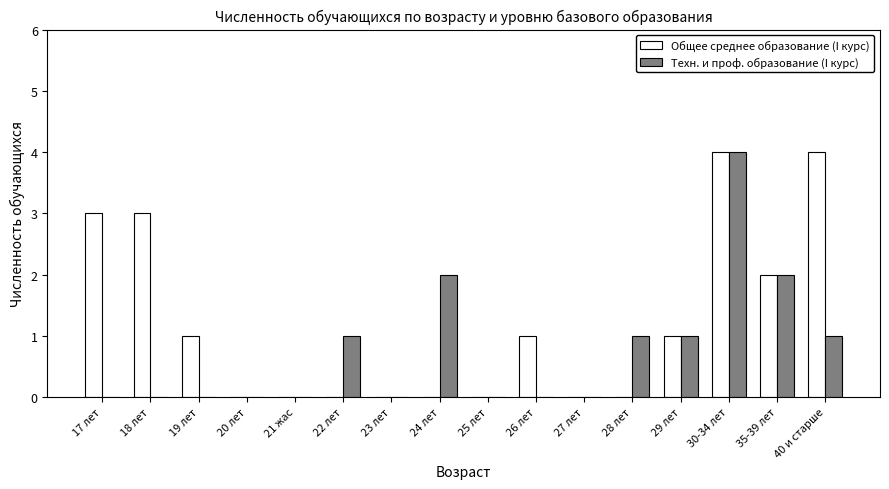

Between 17 лет and 26 лет, which series saw the biggest shift?

Общее среднее образование (I курс)